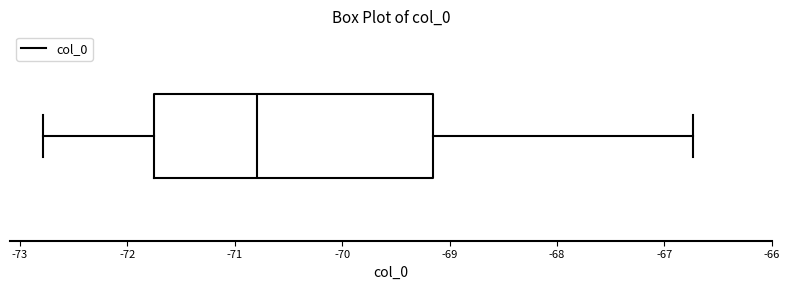

Where is the right edge of the box on the x-axis? The values are not printed on the chart, so give them approximately, as read against the axis.

-69.2